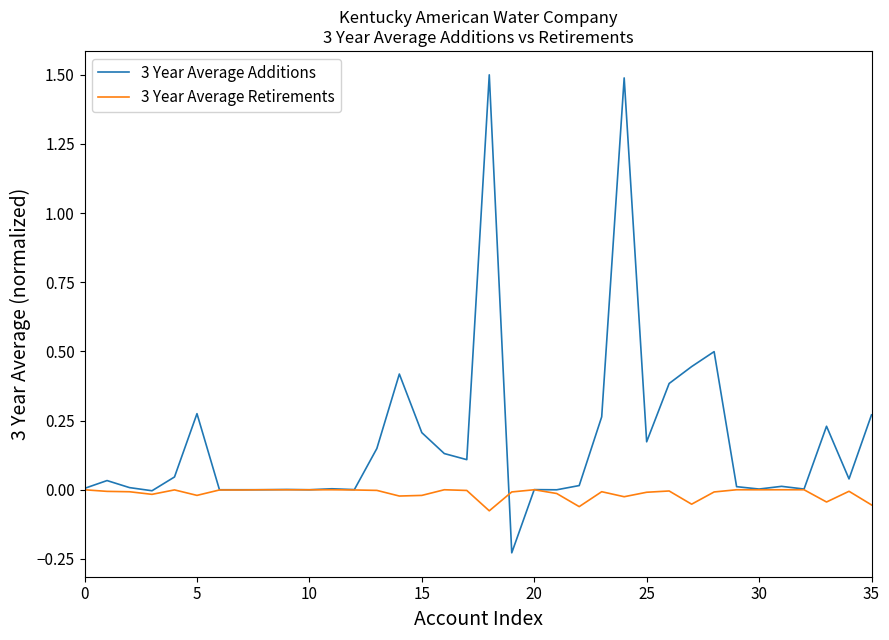

List the series in order of their overall mean, lowest first.

3 Year Average Retirements, 3 Year Average Additions